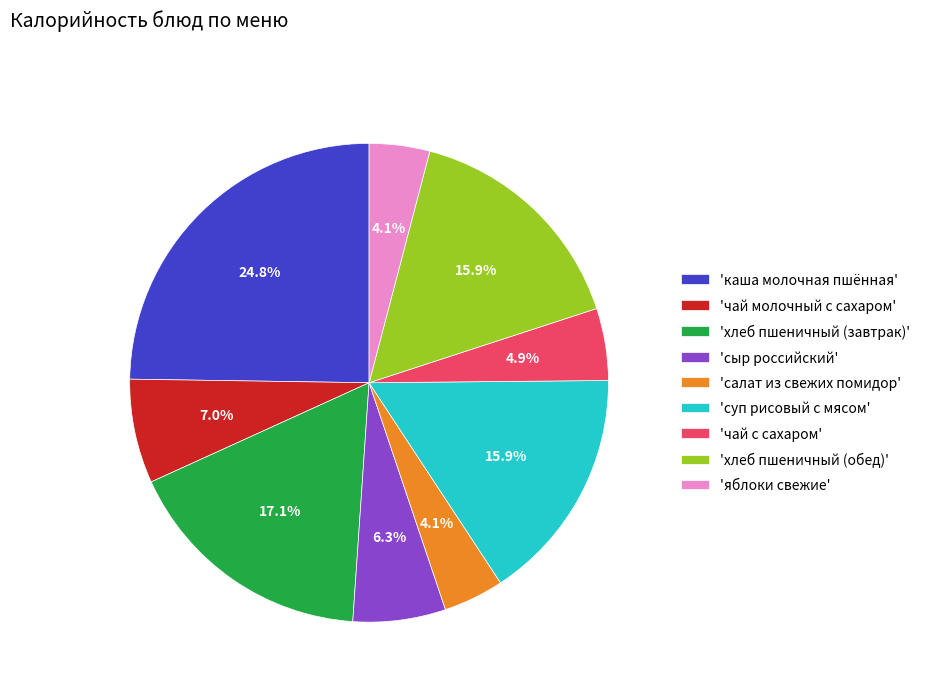

Is the sum of 'хлеб пшеничный (завтрак)' and 'хлеб пшеничный (обед)' greater than half?

No